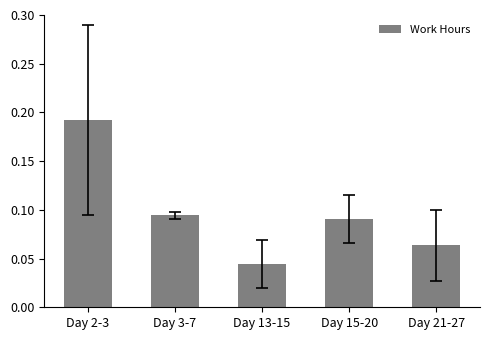

List the labels in order of value, smallest first.

Day 13-15, Day 21-27, Day 15-20, Day 3-7, Day 2-3